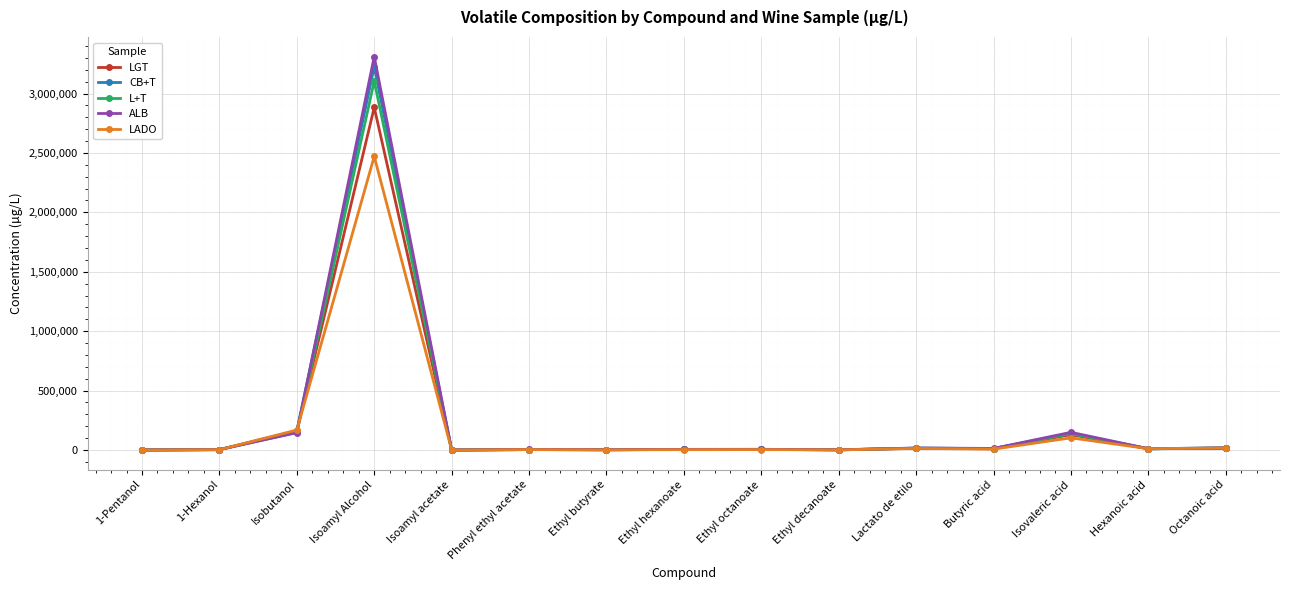

Which series has the largest range (max minus min)?

ALB